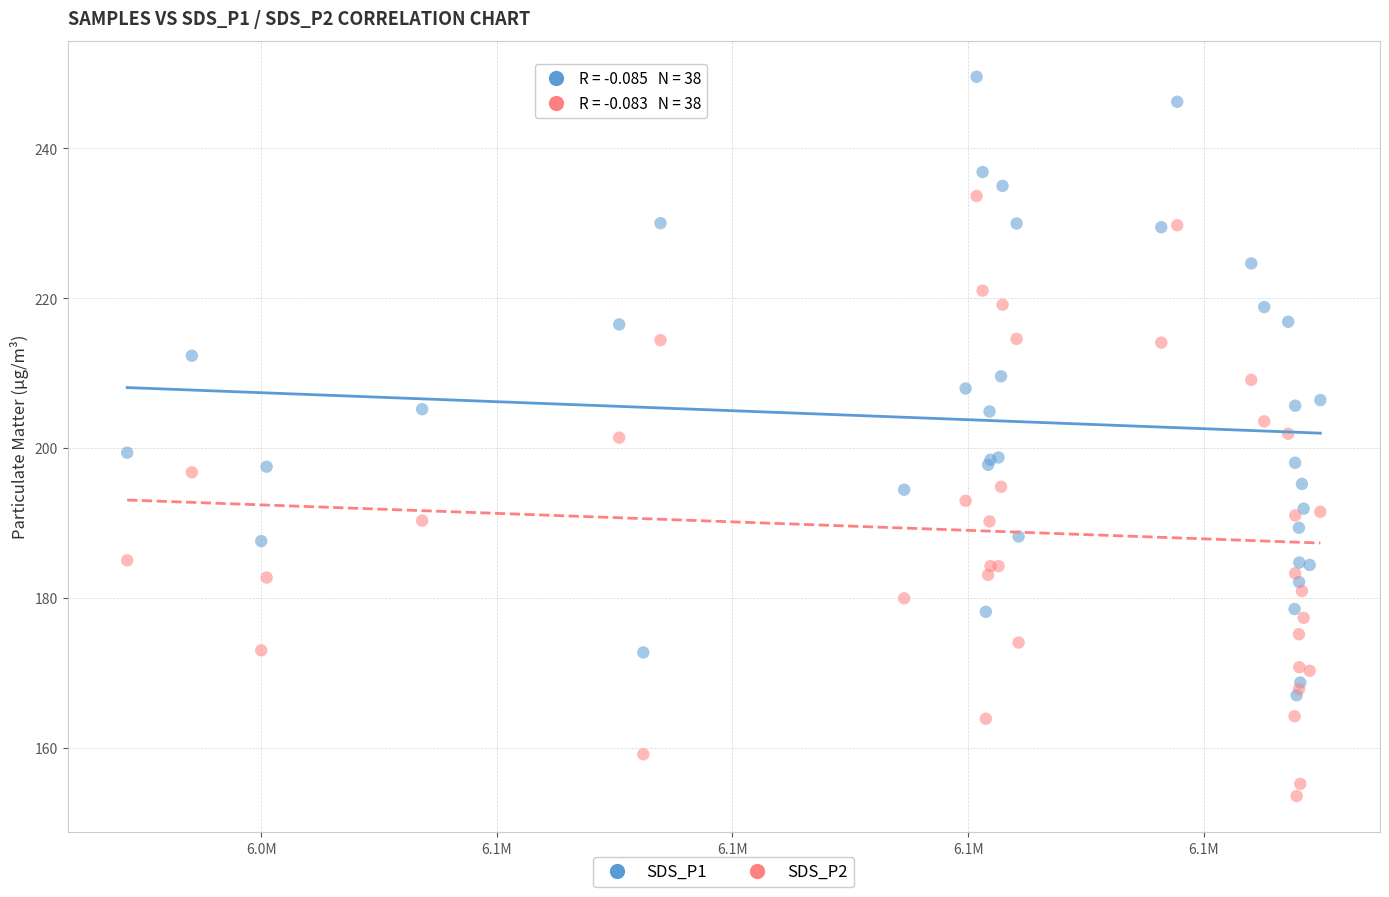

What are all the series names shown in the legend?

SDS_P1, SDS_P2